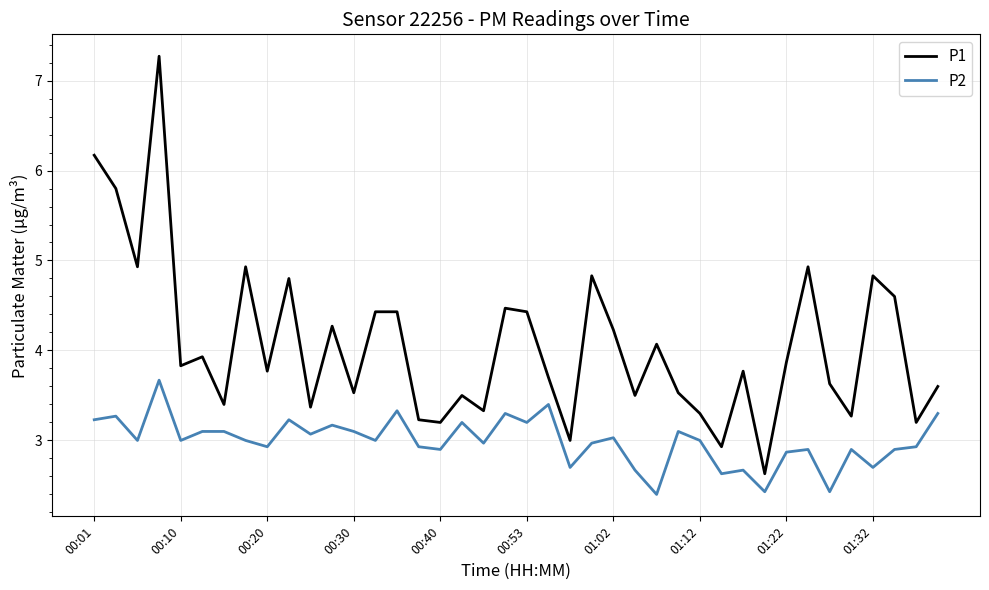

True or false: P1 and P2 cross at least once.

False